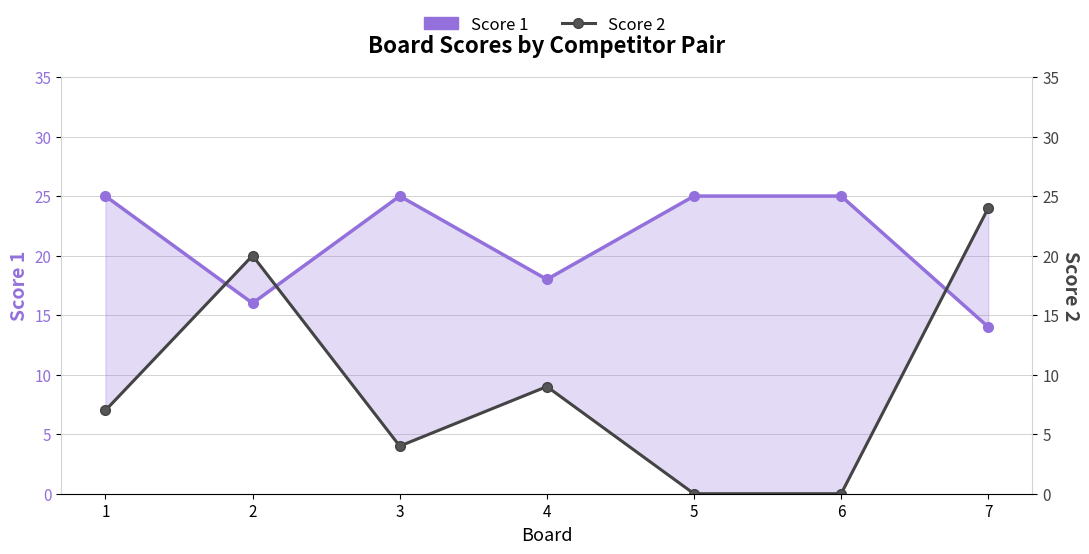

Reading left to right, transcribe all the data shown in this chart.

Score 1: 25	16	25	18	25	25	14
Score 2: 7	20	4	9	0	0	24